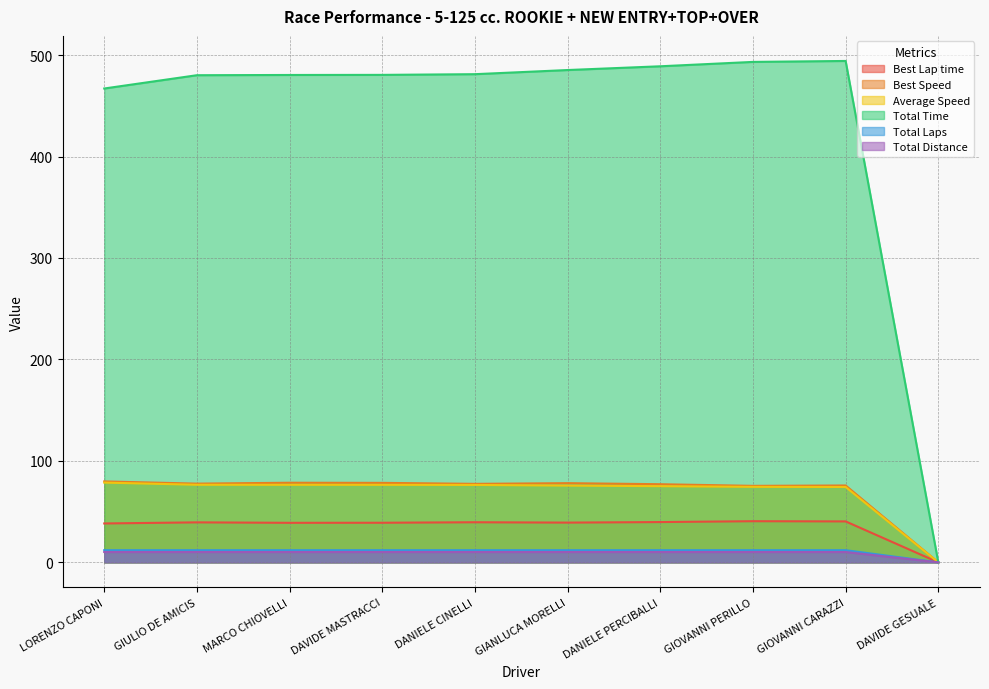

Reading left to right, extract all data points from this chart.

Best Lap time: LORENZO CAPONI=38.3	GIULIO DE AMICIS=39.4	MARCO CHIOVELLI=39.0	DAVIDE MASTRACCI=39.0	DANIELE CINELLI=39.5	GIANLUCA MORELLI=39.2	DANIELE PERCIBALLI=39.7	GIOVANNI PERILLO=40.6	GIOVANNI CARAZZI=40.4	DAVIDE GESUALE=0.0
Best Speed: LORENZO CAPONI=79.8	GIULIO DE AMICIS=77.6	MARCO CHIOVELLI=78.5	DAVIDE MASTRACCI=78.4	DANIELE CINELLI=77.4	GIANLUCA MORELLI=78.1	DANIELE PERCIBALLI=77.0	GIOVANNI PERILLO=75.4	GIOVANNI CARAZZI=75.8	DAVIDE GESUALE=0.0
Average Speed: LORENZO CAPONI=78.6	GIULIO DE AMICIS=76.5	MARCO CHIOVELLI=76.4	DAVIDE MASTRACCI=76.4	DANIELE CINELLI=76.3	GIANLUCA MORELLI=75.7	DANIELE PERCIBALLI=75.1	GIOVANNI PERILLO=74.4	GIOVANNI CARAZZI=74.3	DAVIDE GESUALE=0.0
Total Time: LORENZO CAPONI=467.1	GIULIO DE AMICIS=480.2	MARCO CHIOVELLI=480.4	DAVIDE MASTRACCI=480.5	DANIELE CINELLI=481.2	GIANLUCA MORELLI=485.3	DANIELE PERCIBALLI=489.0	GIOVANNI PERILLO=493.3	GIOVANNI CARAZZI=494.2	DAVIDE GESUALE=0.0
Total Laps: LORENZO CAPONI=12.0	GIULIO DE AMICIS=12.0	MARCO CHIOVELLI=12.0	DAVIDE MASTRACCI=12.0	DANIELE CINELLI=12.0	GIANLUCA MORELLI=12.0	DANIELE PERCIBALLI=12.0	GIOVANNI PERILLO=12.0	GIOVANNI CARAZZI=12.0	DAVIDE GESUALE=0.0
Total Distance: LORENZO CAPONI=10.2	GIULIO DE AMICIS=10.2	MARCO CHIOVELLI=10.2	DAVIDE MASTRACCI=10.2	DANIELE CINELLI=10.2	GIANLUCA MORELLI=10.2	DANIELE PERCIBALLI=10.2	GIOVANNI PERILLO=10.2	GIOVANNI CARAZZI=10.2	DAVIDE GESUALE=0.0